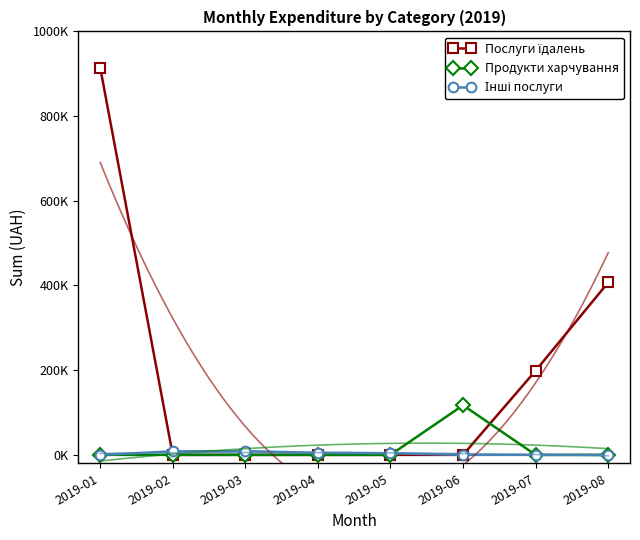

Does the chart have visible grid lines?

No